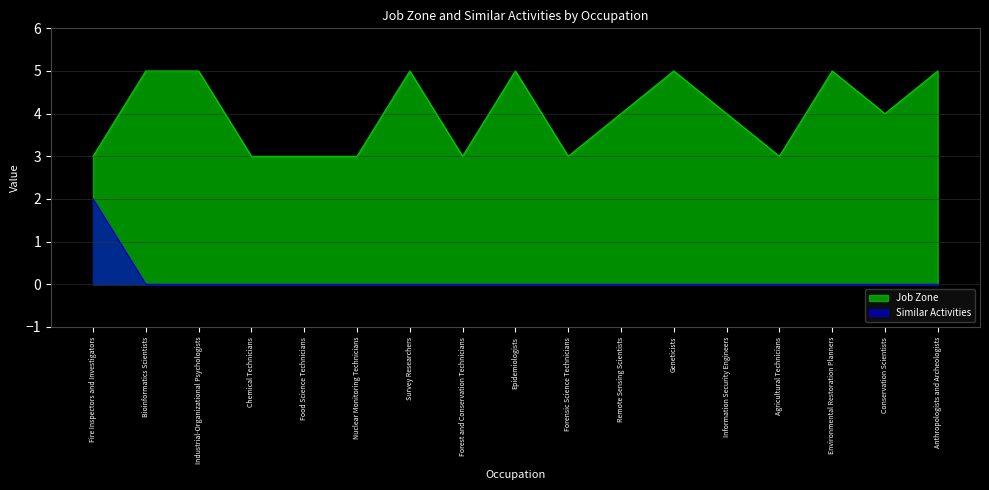

What is the difference between the highest and lowest values at Industrial-Organizational Psychologists?

5